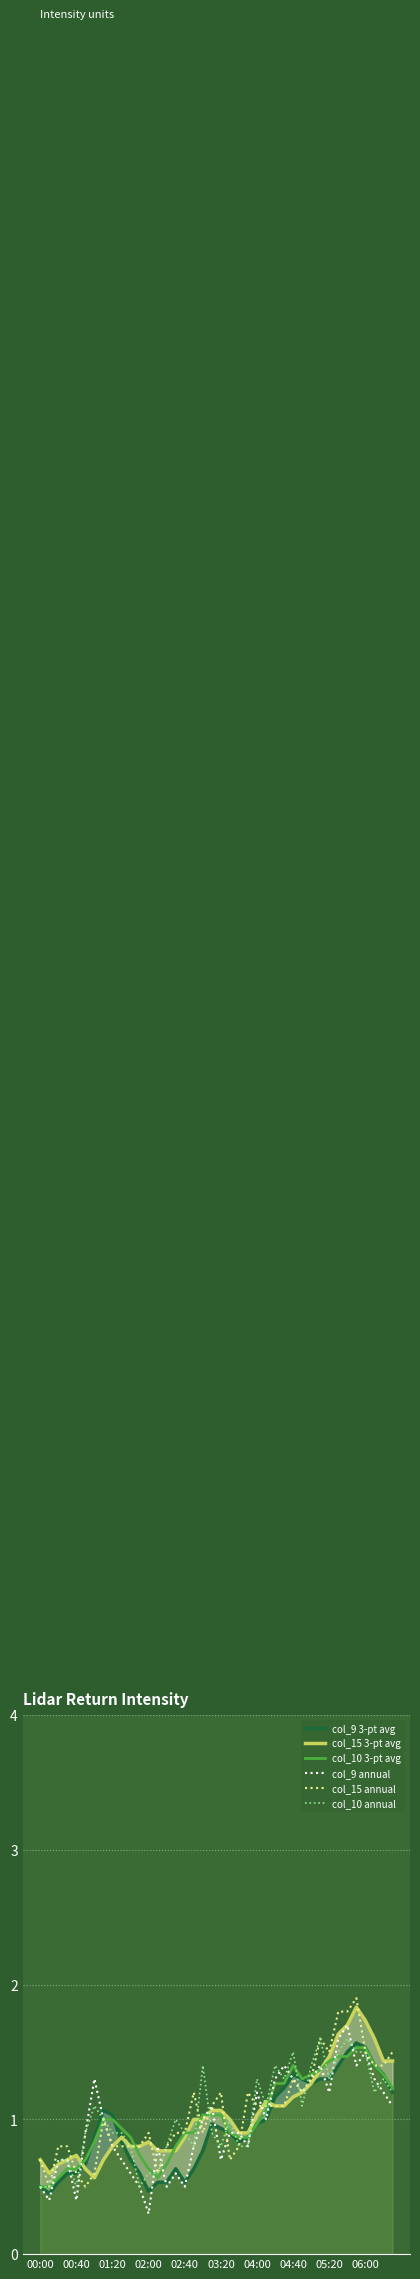

True or false: col_10 annual has a value of 0.9 at 02:40.

True